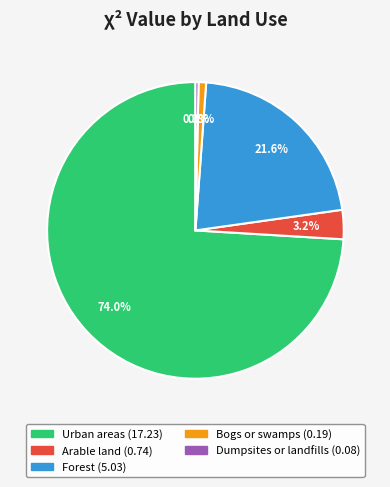

What percentage is NOT represented by Forest?

78.4%